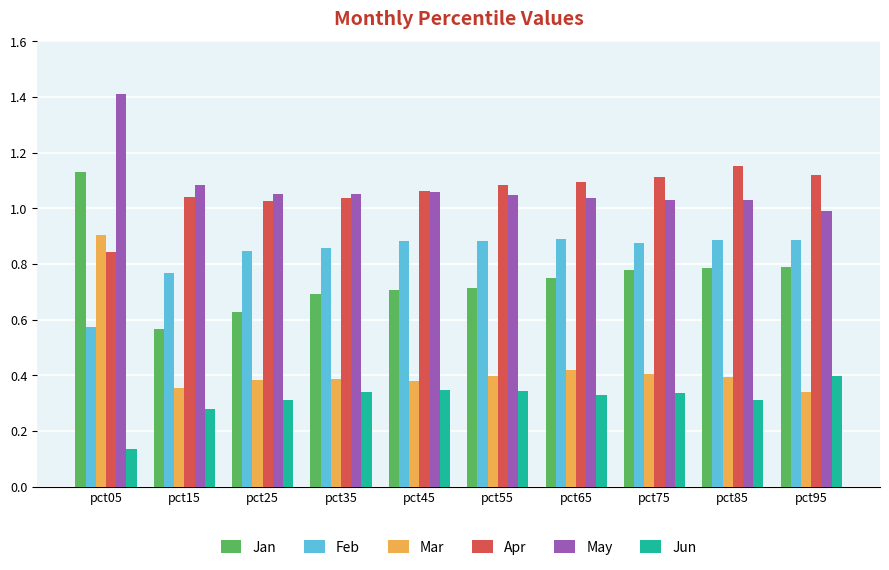

What is the sum of all Jun values?

3.1